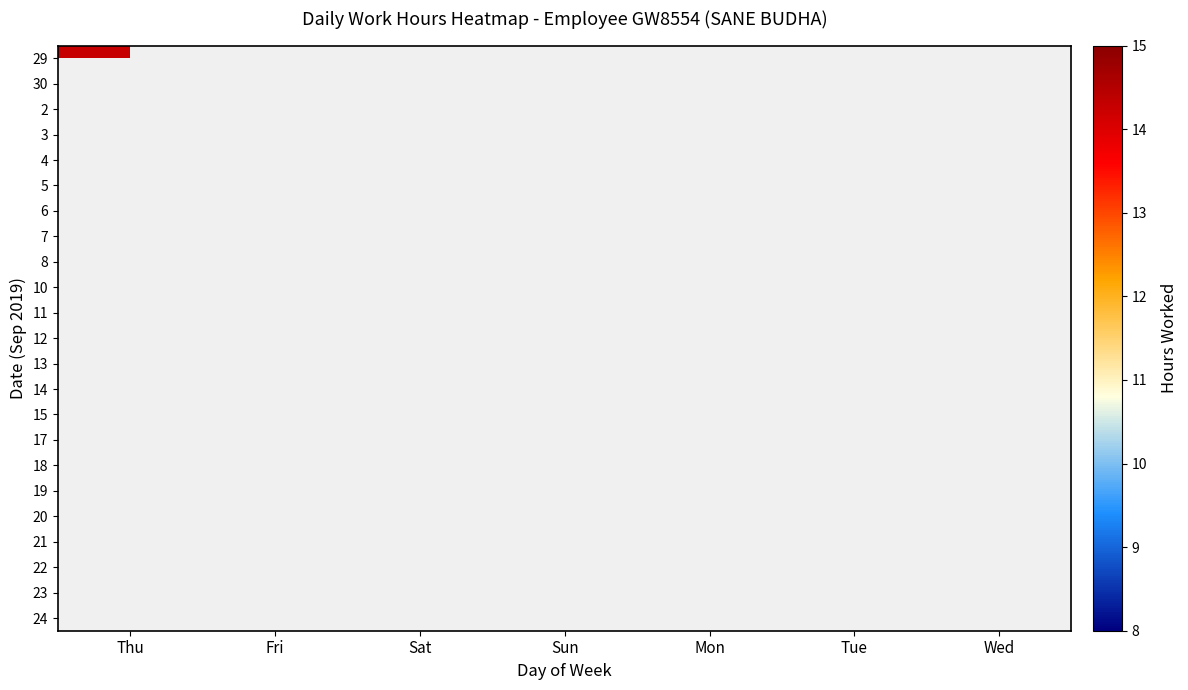

Reading left to right, list all the values displayed in this chart.

29: Thu=14.3	Fri=0.0	Sat=0.0	Sun=0.0	Mon=0.0	Tue=0.0	Wed=0.0
30: Thu=0.0	Fri=11.2	Sat=0.0	Sun=0.0	Mon=0.0	Tue=0.0	Wed=0.0
2: Thu=0.0	Fri=0.0	Sat=0.0	Sun=0.0	Mon=8.5	Tue=0.0	Wed=0.0
3: Thu=0.0	Fri=0.0	Sat=0.0	Sun=0.0	Mon=0.0	Tue=14.2	Wed=0.0
4: Thu=0.0	Fri=0.0	Sat=0.0	Sun=0.0	Mon=0.0	Tue=0.0	Wed=14.2
5: Thu=5.6	Fri=0.0	Sat=0.0	Sun=0.0	Mon=0.0	Tue=0.0	Wed=0.0
6: Thu=0.0	Fri=14.2	Sat=0.0	Sun=0.0	Mon=0.0	Tue=0.0	Wed=0.0
7: Thu=0.0	Fri=0.0	Sat=11.3	Sun=0.0	Mon=0.0	Tue=0.0	Wed=0.0
8: Thu=0.0	Fri=0.0	Sat=0.0	Sun=9.5	Mon=0.0	Tue=0.0	Wed=0.0
10: Thu=0.0	Fri=0.0	Sat=0.0	Sun=0.0	Mon=0.0	Tue=11.4	Wed=0.0
11: Thu=0.0	Fri=0.0	Sat=0.0	Sun=0.0	Mon=0.0	Tue=0.0	Wed=11.5
12: Thu=11.4	Fri=0.0	Sat=0.0	Sun=0.0	Mon=0.0	Tue=0.0	Wed=0.0
13: Thu=0.0	Fri=11.4	Sat=0.0	Sun=0.0	Mon=0.0	Tue=0.0	Wed=0.0
14: Thu=0.0	Fri=0.0	Sat=11.4	Sun=0.0	Mon=0.0	Tue=0.0	Wed=0.0
15: Thu=0.0	Fri=0.0	Sat=0.0	Sun=9.4	Mon=0.0	Tue=0.0	Wed=0.0
17: Thu=0.0	Fri=0.0	Sat=0.0	Sun=0.0	Mon=0.0	Tue=14.3	Wed=0.0
18: Thu=0.0	Fri=0.0	Sat=0.0	Sun=0.0	Mon=0.0	Tue=0.0	Wed=11.4
19: Thu=14.8	Fri=0.0	Sat=0.0	Sun=0.0	Mon=0.0	Tue=0.0	Wed=0.0
20: Thu=0.0	Fri=14.4	Sat=0.0	Sun=0.0	Mon=0.0	Tue=0.0	Wed=0.0
21: Thu=0.0	Fri=0.0	Sat=11.4	Sun=0.0	Mon=0.0	Tue=0.0	Wed=0.0
22: Thu=0.0	Fri=0.0	Sat=0.0	Sun=9.3	Mon=0.0	Tue=0.0	Wed=0.0
23: Thu=0.0	Fri=0.0	Sat=0.0	Sun=0.0	Mon=11.2	Tue=0.0	Wed=0.0
24: Thu=0.0	Fri=0.0	Sat=0.0	Sun=0.0	Mon=0.0	Tue=11.4	Wed=0.0